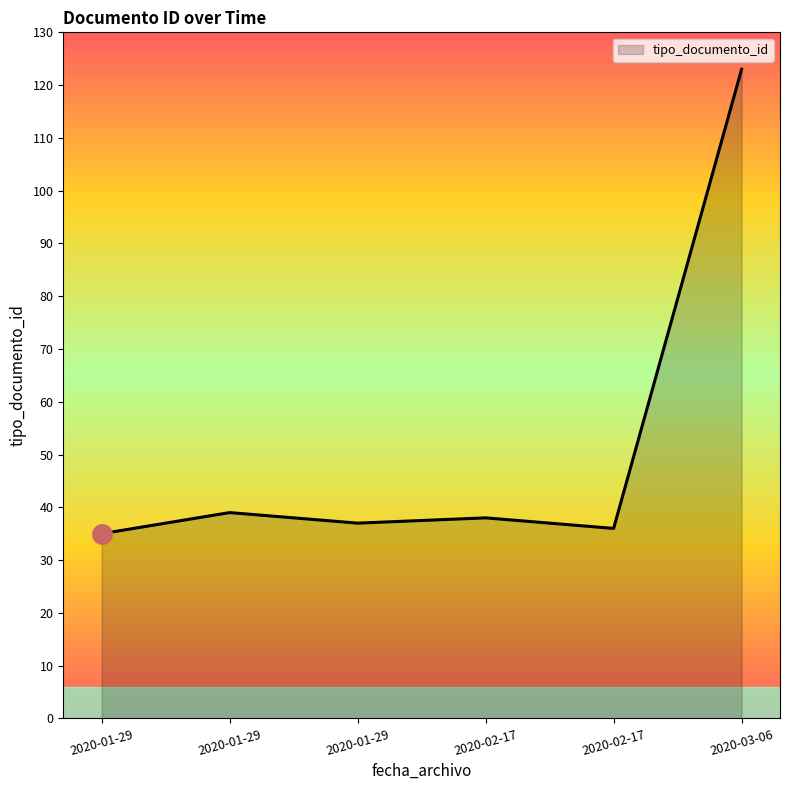

What is the change in value from 2020-02-17 to 2020-02-17?

-2